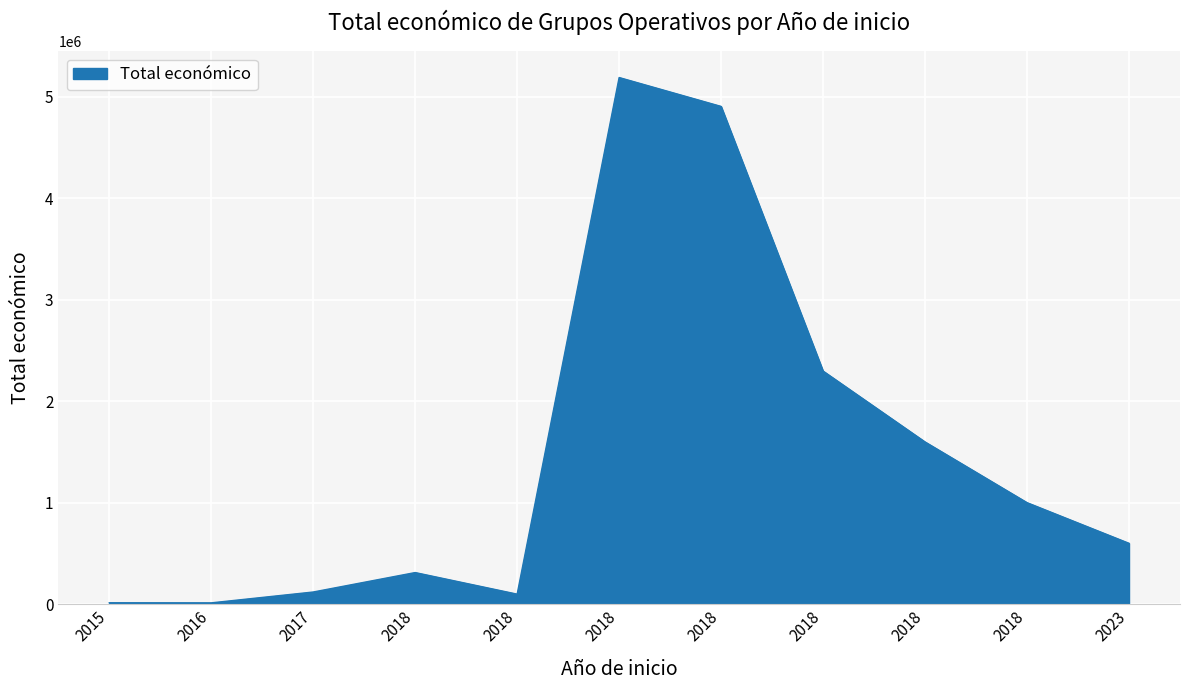

The chart shows a value of 7132086 at 2018. True or false?

False